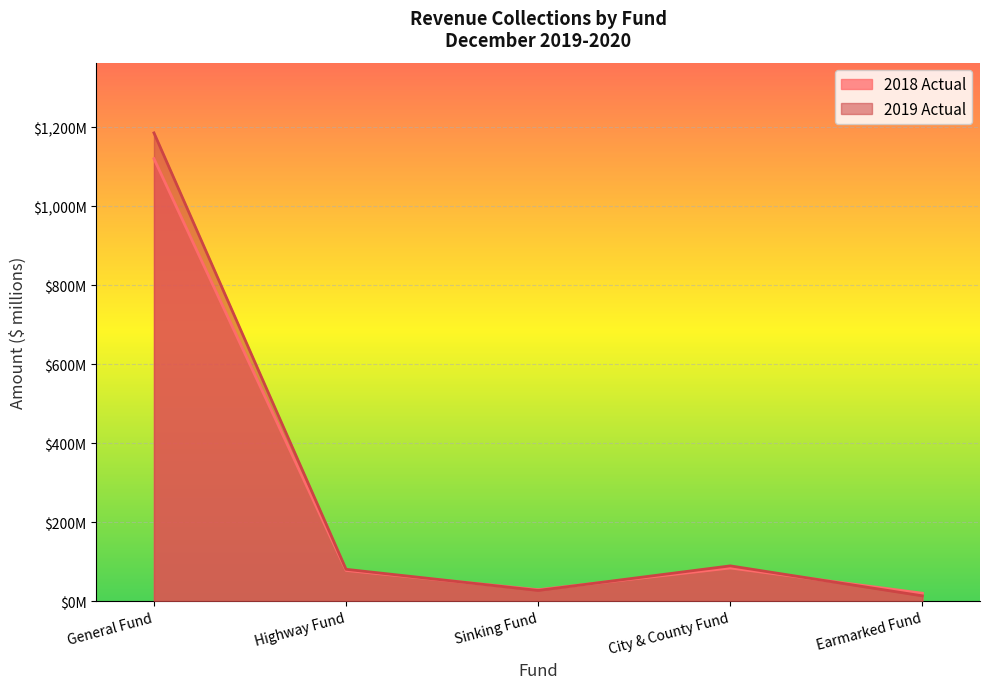

What are all the series names shown in the legend?

2018 Actual, 2019 Actual